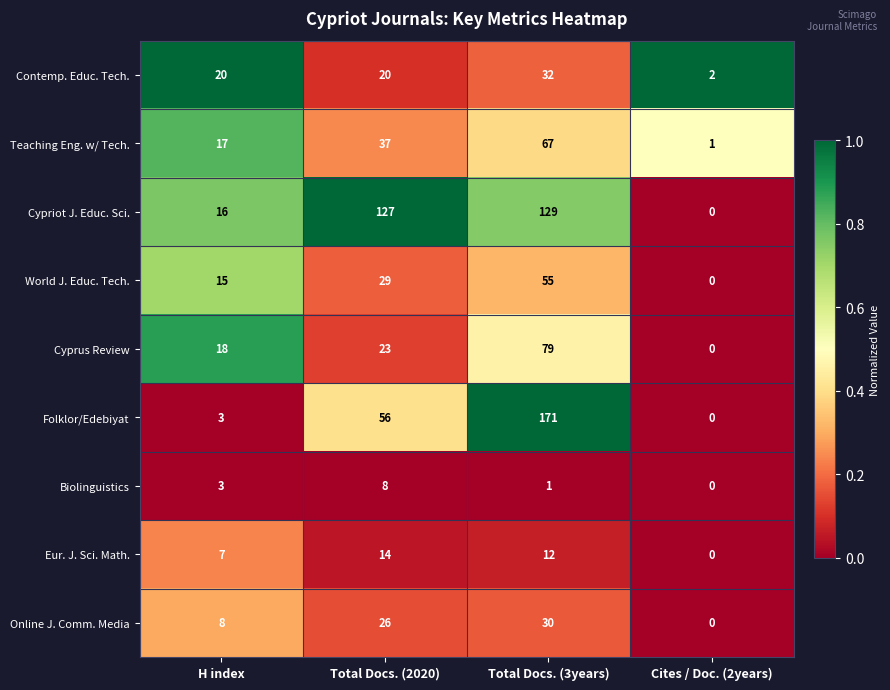

How many values in Biolinguistics are above zero?

3